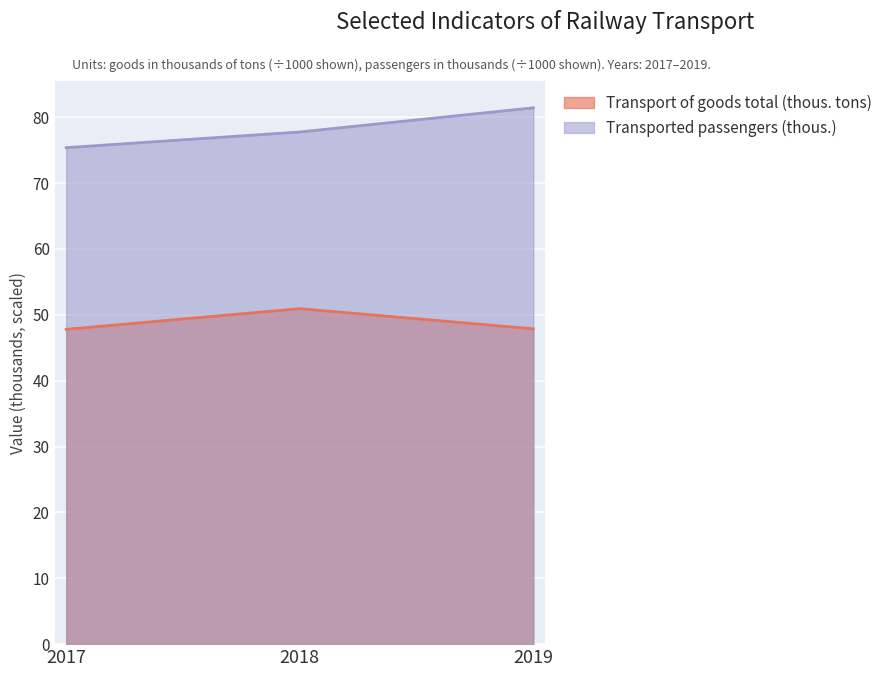

Is the value of Transported passengers (thous.) at 2019 greater than the value of Transport of goods total (thous. tons) at 2017?

Yes